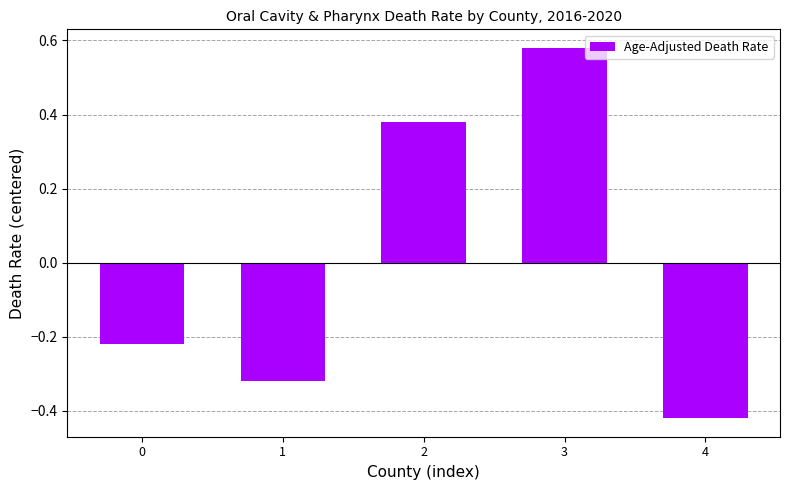

What is the change in value from 0 to 1?

-0.1